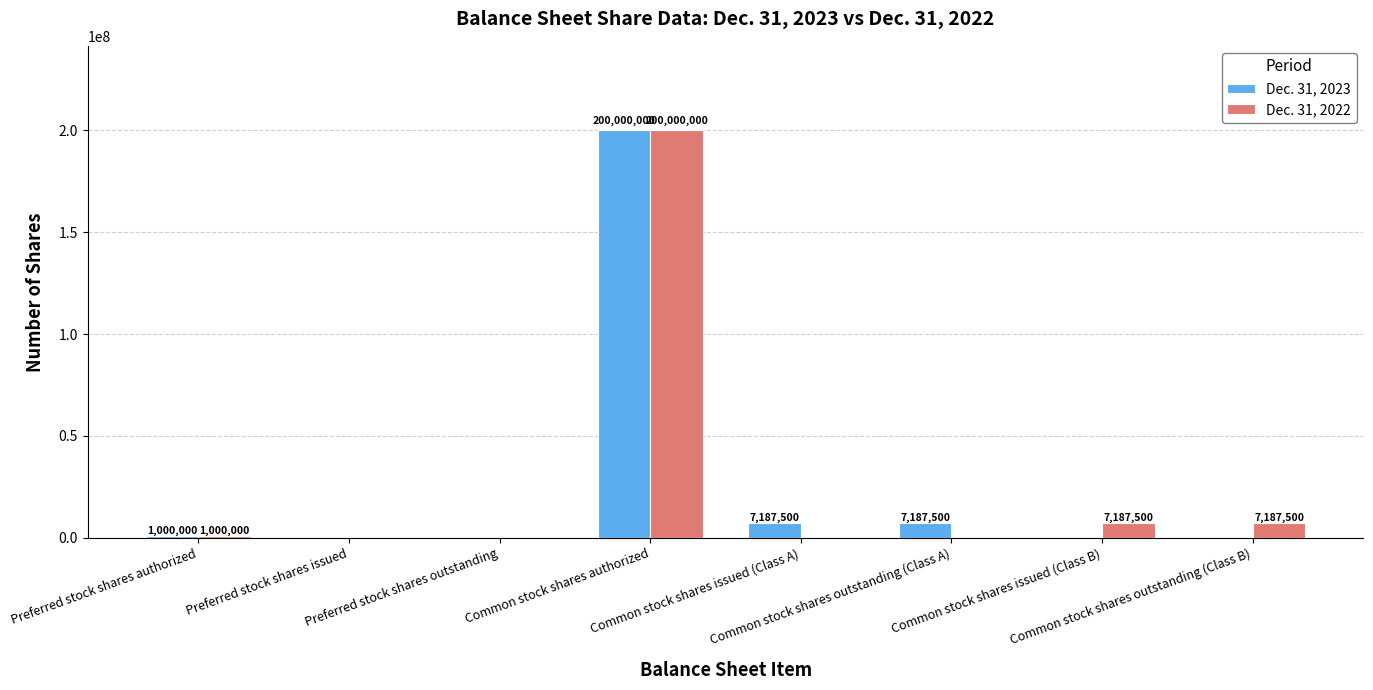

What is the average value of the Dec. 31, 2023 series?

26921875